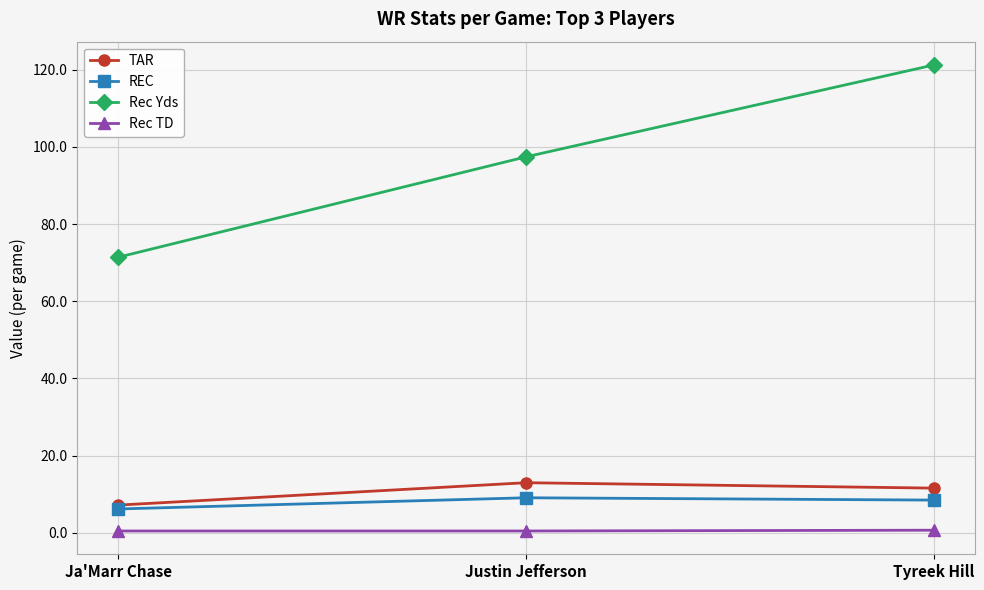

How many data points does each series have?

3